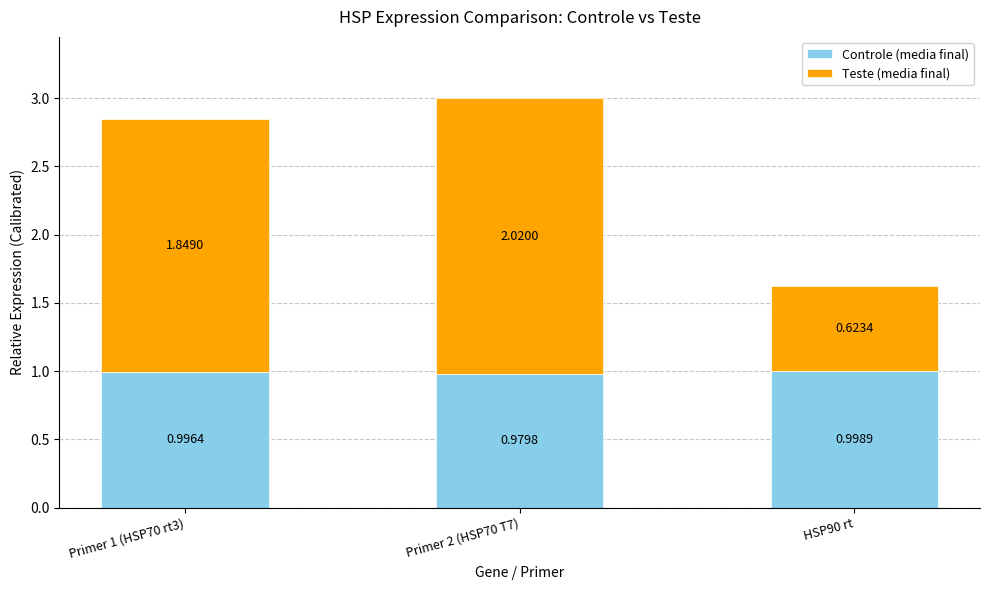

What is the sum of all Controle (media final) values?

3.0